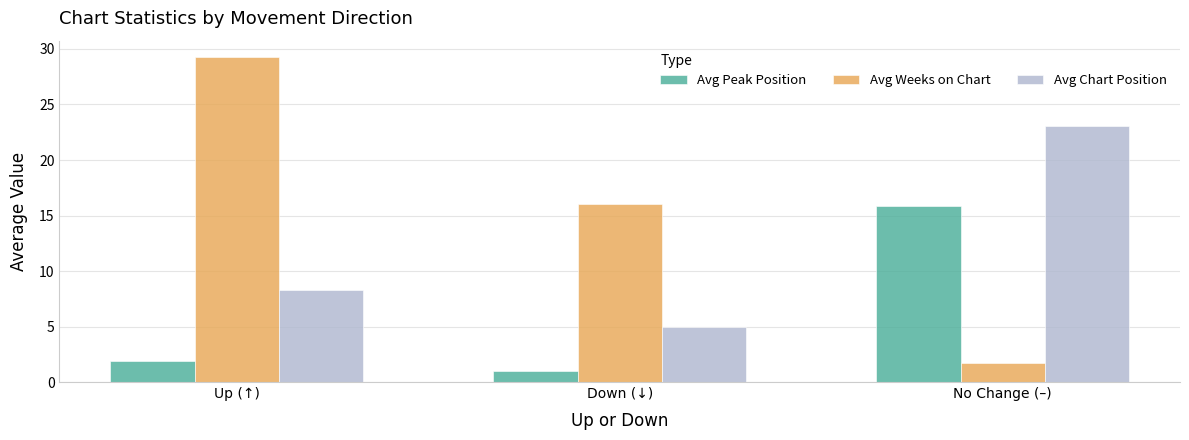

What is the average value of the Avg Chart Position series?

12.1